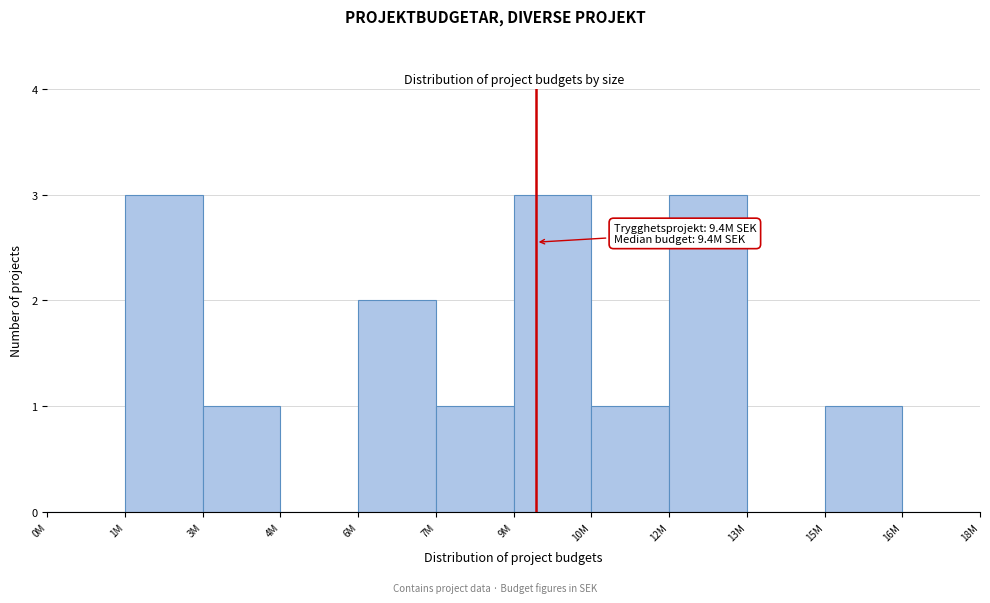

Reading right to left, what are all the values shown in this chart?

16M=0	15M=1	13M=0	12M=3	10M=1	9M=3	7M=1	6M=2	4M=0	3M=1	1M=3	0M=0